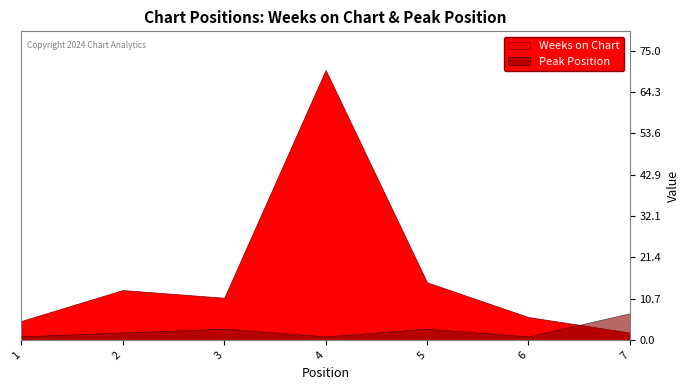

The value of Peak Position at 6 is 0. True or false?

False